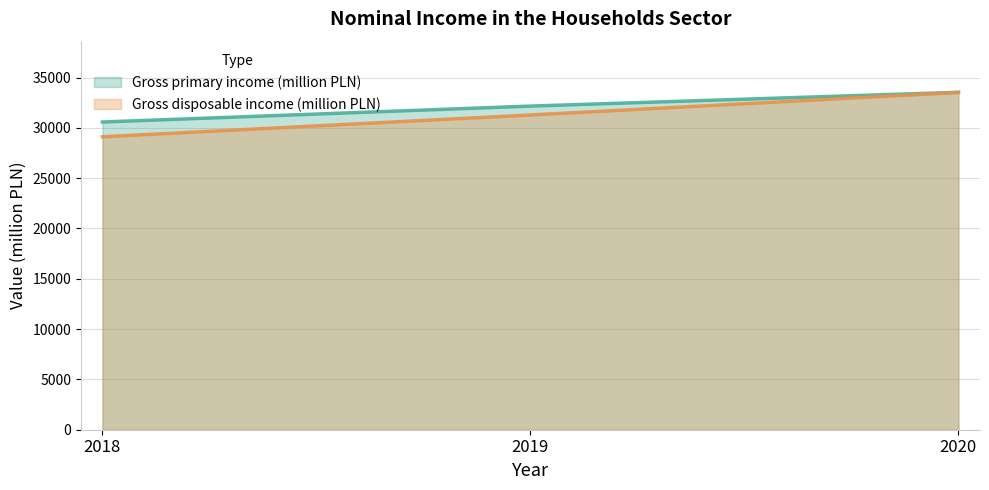

The value of Gross disposable income (million PLN) at 2019 is 31283. True or false?

True